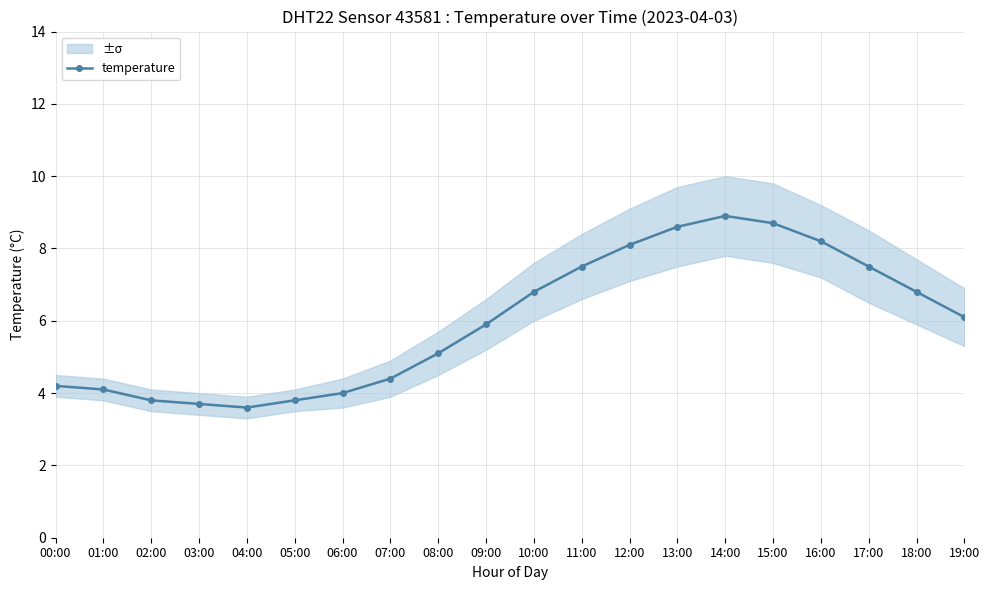

List the labels in order of value, smallest first.

04:00, 03:00, 02:00, 05:00, 06:00, 01:00, 00:00, 07:00, 08:00, 09:00, 19:00, 10:00, 18:00, 11:00, 17:00, 12:00, 16:00, 13:00, 15:00, 14:00